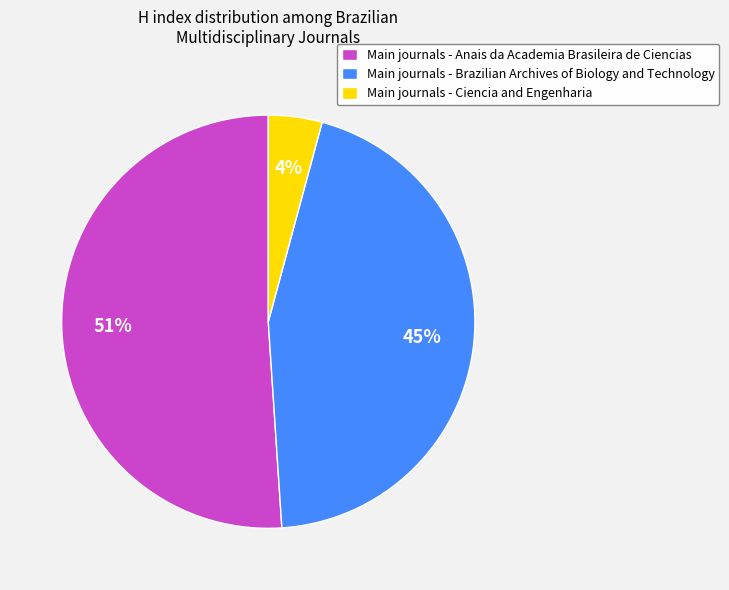

Combined, do Main journals - Anais da Academia Brasileira de Ciencias and Main journals - Brazilian Archives of Biology and Technology account for over 50%?

Yes